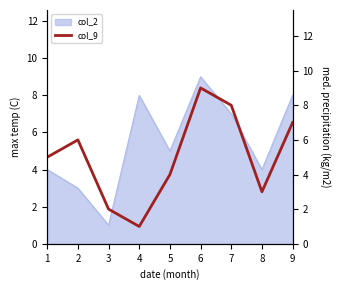

Is it true that col_2 equals 1 at 8?

False